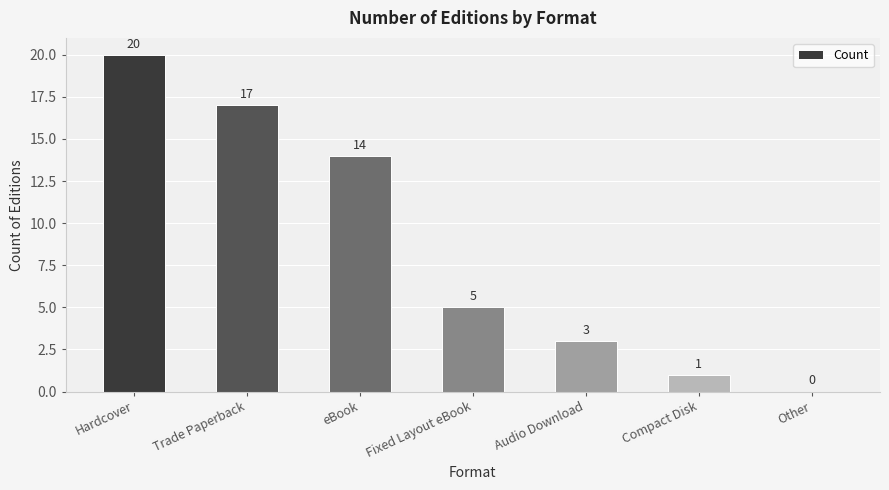

At which label is the value closest to 10?

eBook